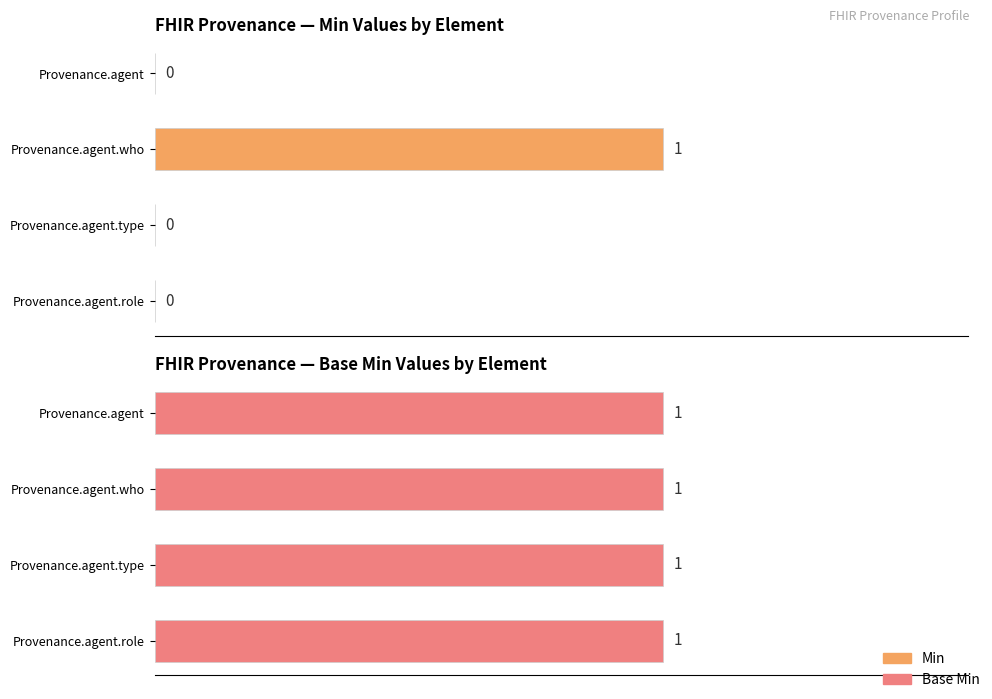

At how many categories does at least one series exceed 0?

4